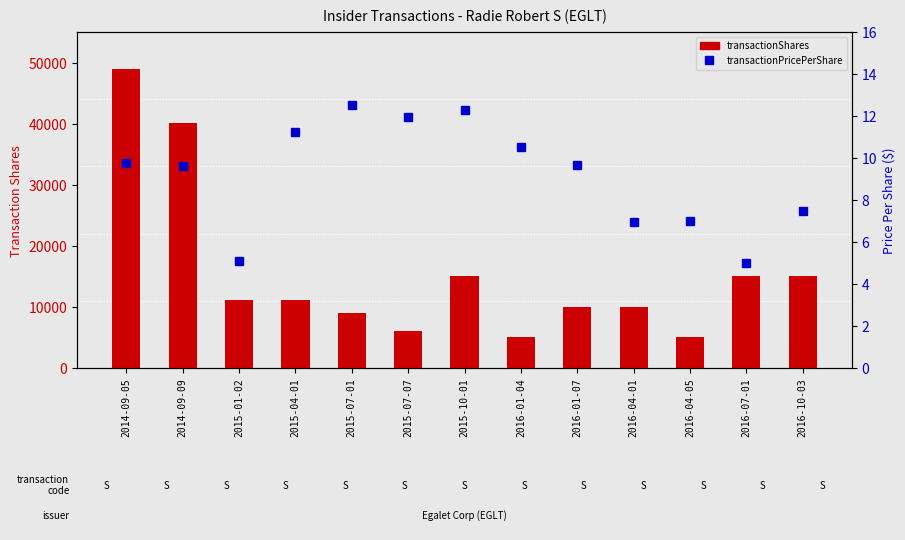

How many groups of bars are there?

13